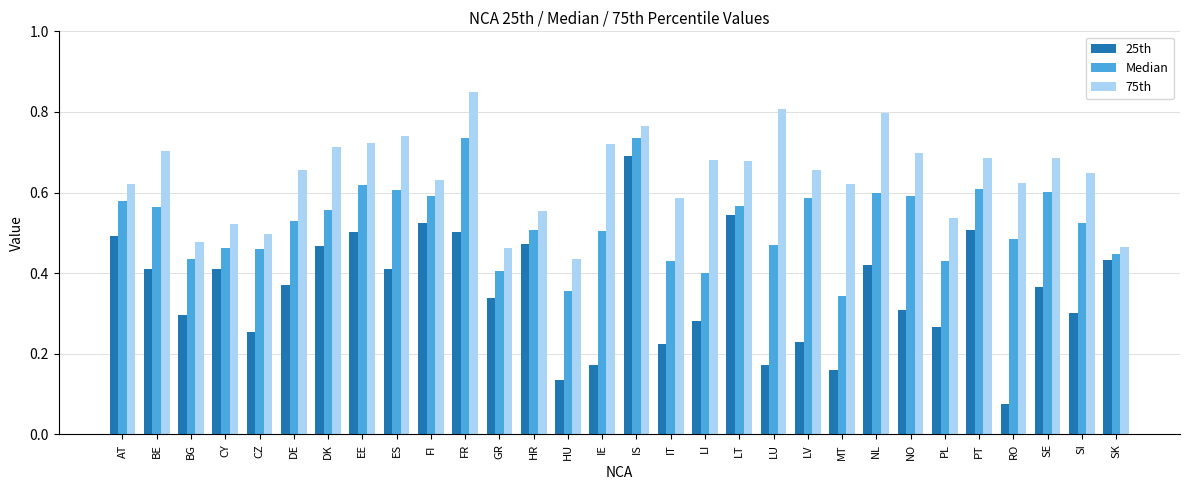

At which category does the chart reach its peak across all series?

FR